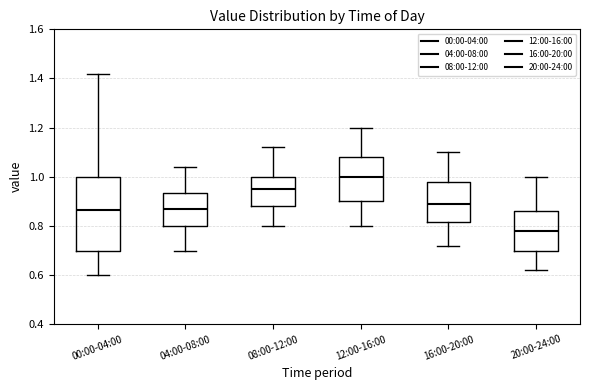

Reading left to right, transcribe this box plot: for each box, give where its median line is, the range the box spans, and where its two whiskers end, as read against the y-axis. The values are not printed on the chart, so give them approximately, as read against the axis.

00:00-04:00: median 0.86, box 0.70 to 1.00, whiskers 0.60 to 1.42
04:00-08:00: median 0.88, box 0.80 to 0.94, whiskers 0.70 to 1.04
08:00-12:00: median 0.96, box 0.88 to 1.00, whiskers 0.80 to 1.12
12:00-16:00: median 1.00, box 0.90 to 1.08, whiskers 0.80 to 1.20
16:00-20:00: median 0.90, box 0.82 to 0.98, whiskers 0.72 to 1.10
20:00-24:00: median 0.78, box 0.70 to 0.86, whiskers 0.62 to 1.00